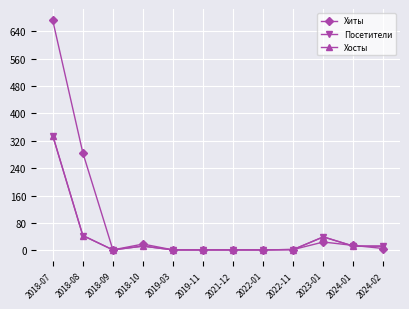

Is this an area chart (filled region under the line)?

No